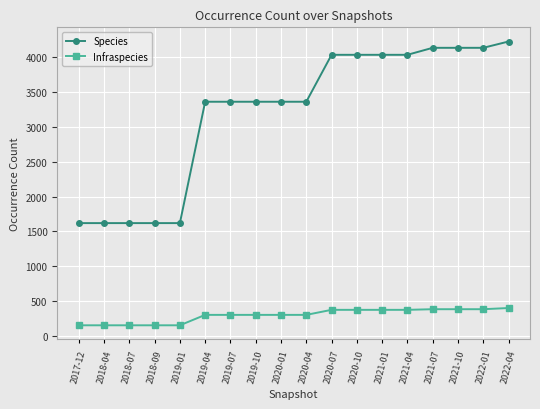

True or false: Infraspecies and Species intersect in this chart.

False